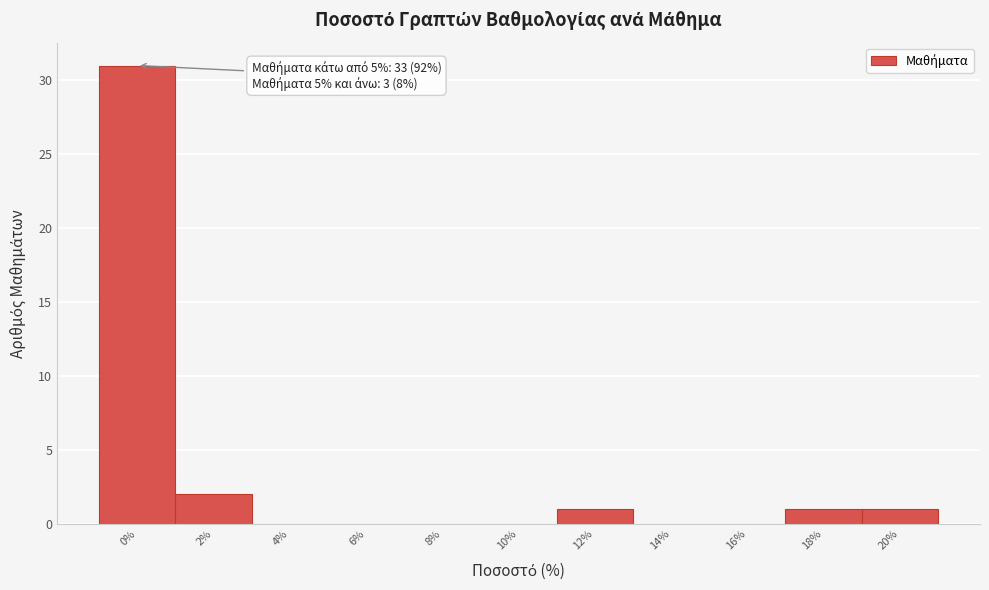

Reading right to left, what are all the values shown in this chart?

20%=1	18%=1	16%=0	14%=0	12%=1	10%=0	8%=0	6%=0	4%=0	2%=2	0%=31